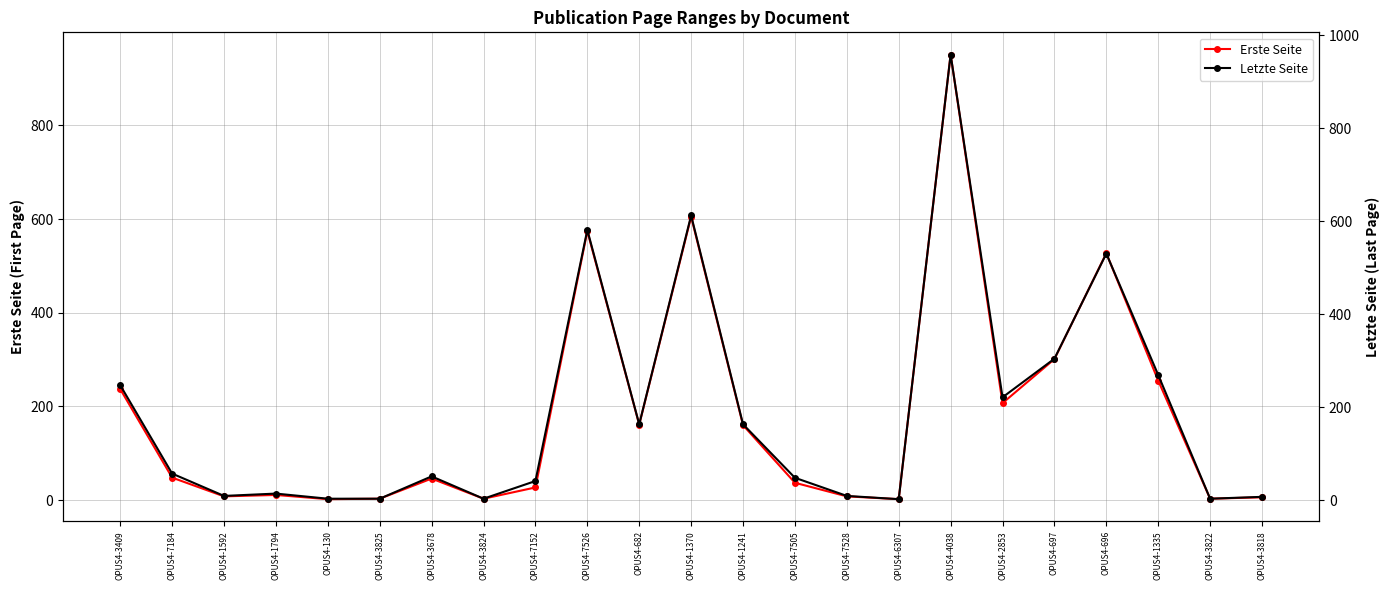

What is the minimum value for Letzte Seite?

2